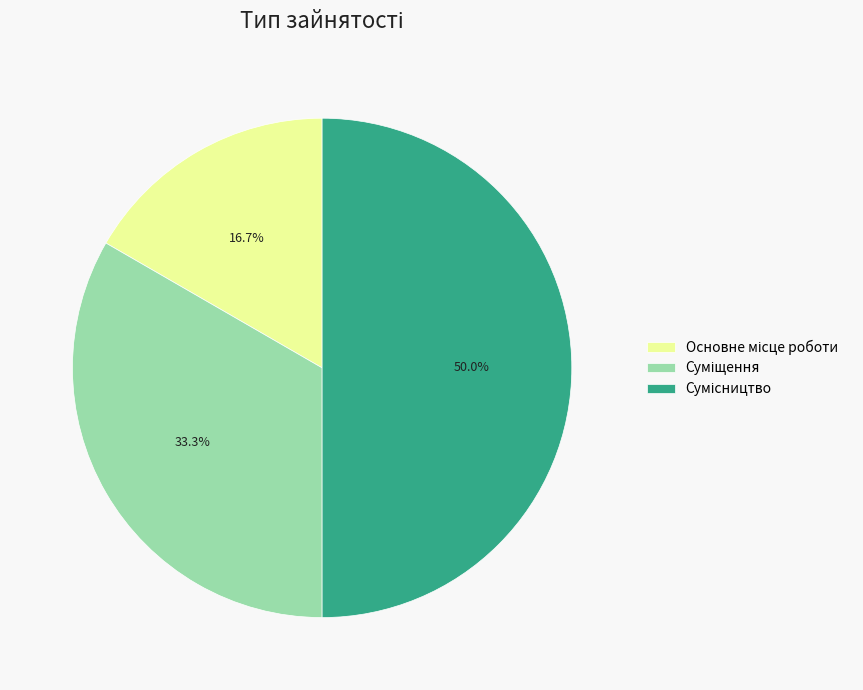

To the nearest percent, what is the difference between the Сумісництво and Суміщення slice percentages?

17%